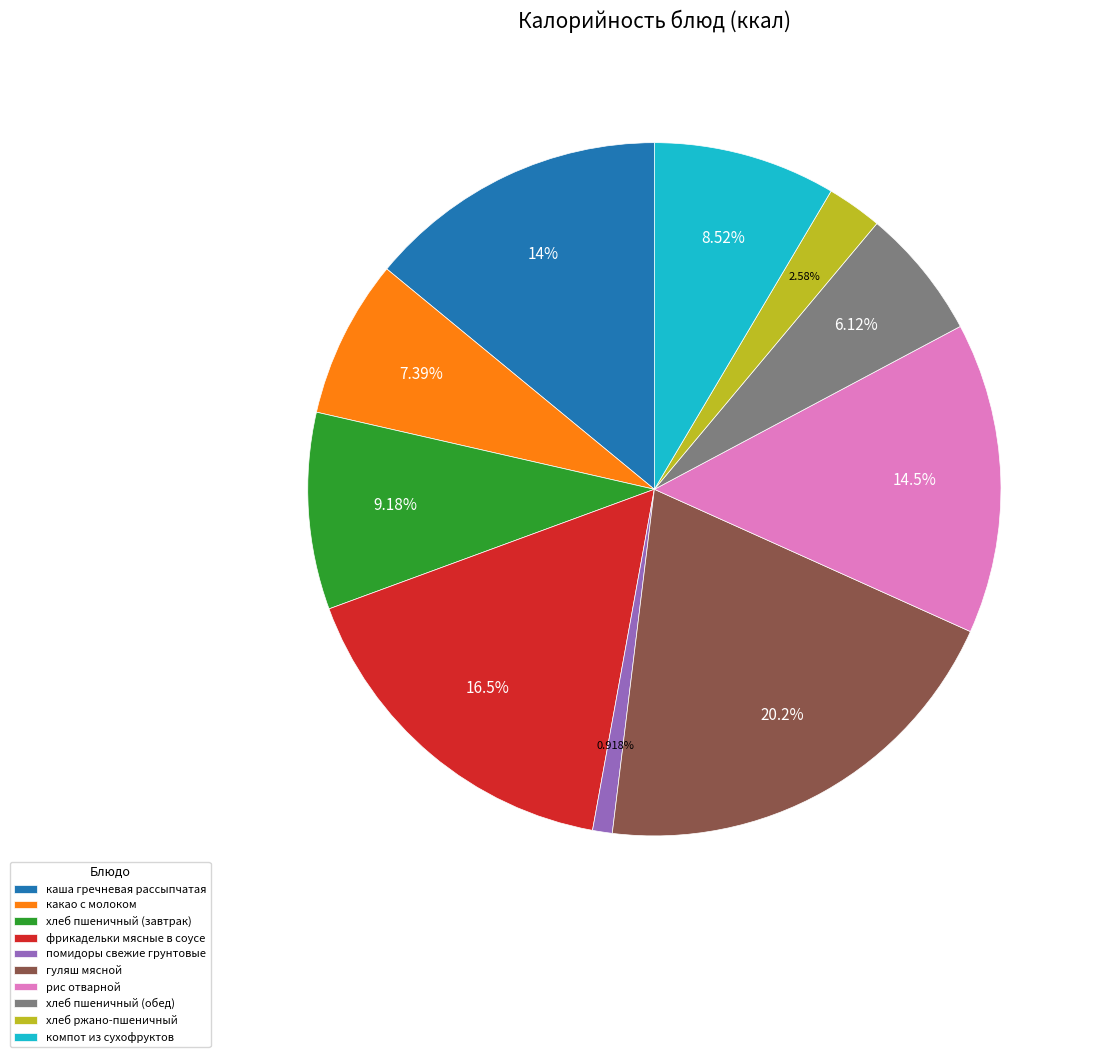

Approximately how many times larger is the value at гуляш мясной compared to каша гречневая рассыпчатая?

1.4